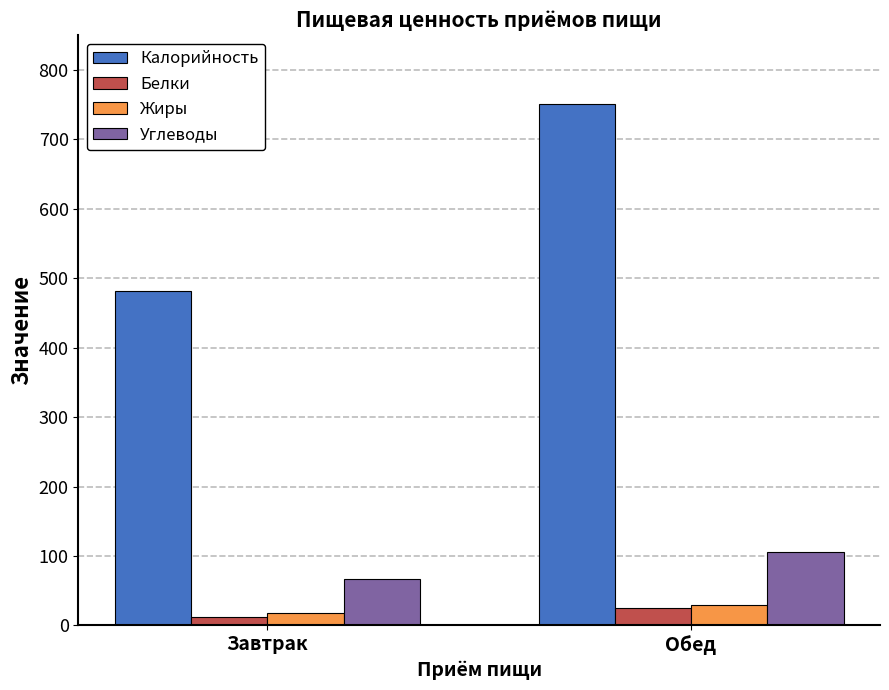

Which category has the highest value in the Белки series?

Обед